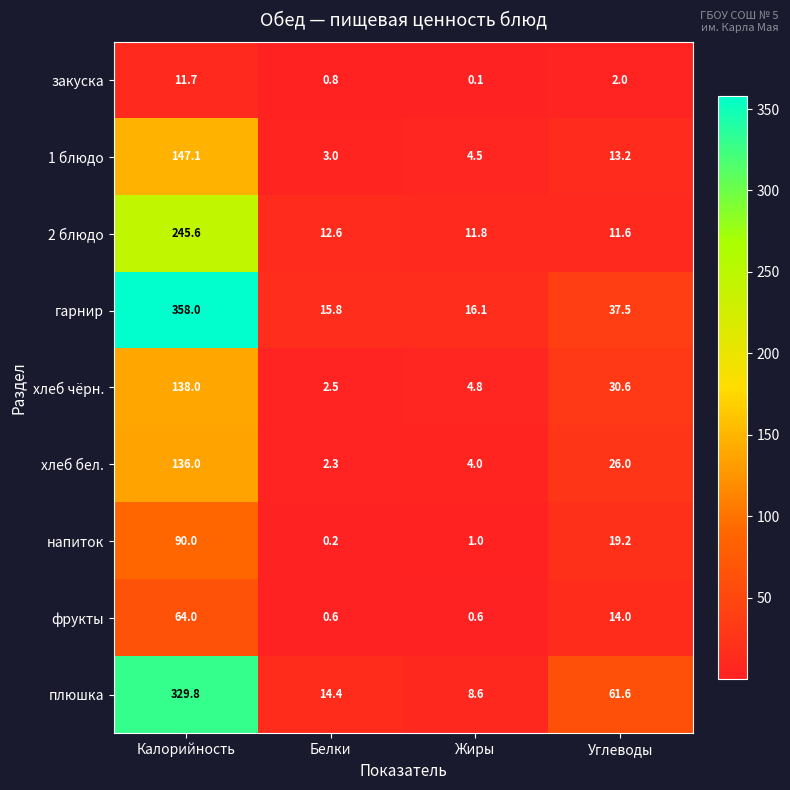

What is the difference between the напиток values at Белки and Калорийность?

89.8